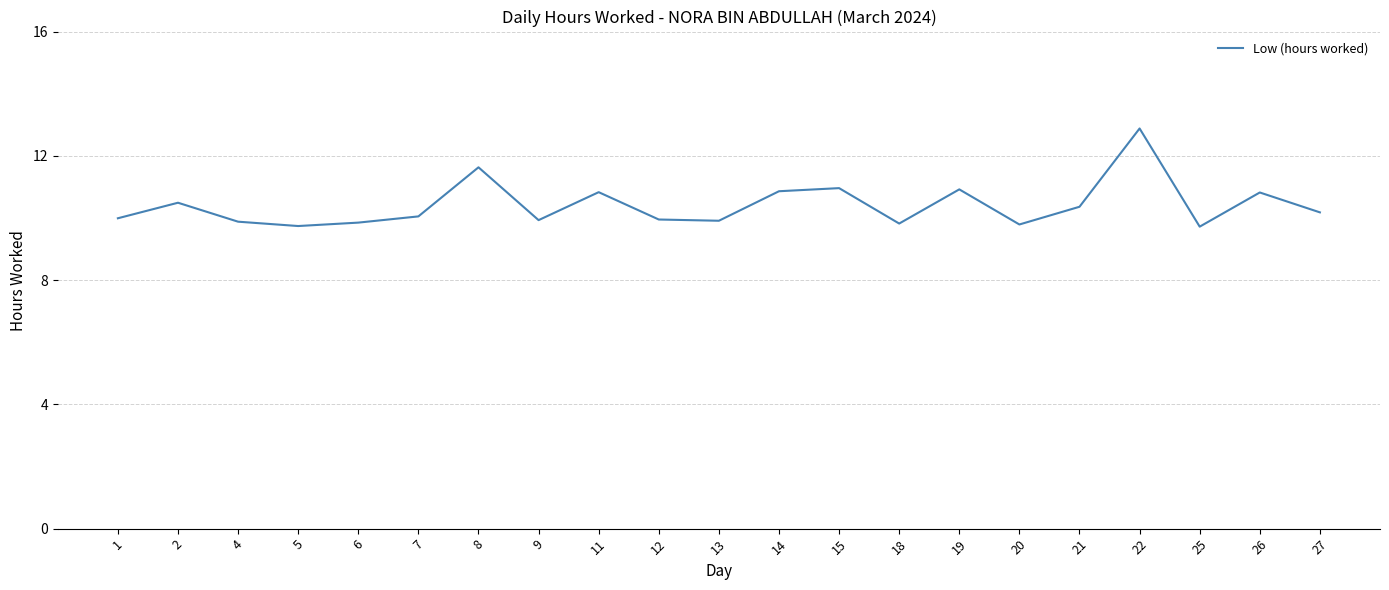

Where is the first local maximum?

2